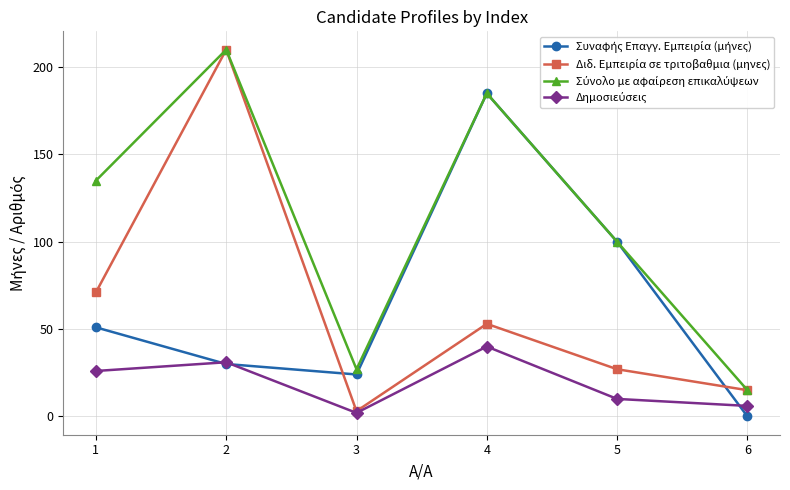

How many categories are shown in the chart?

6